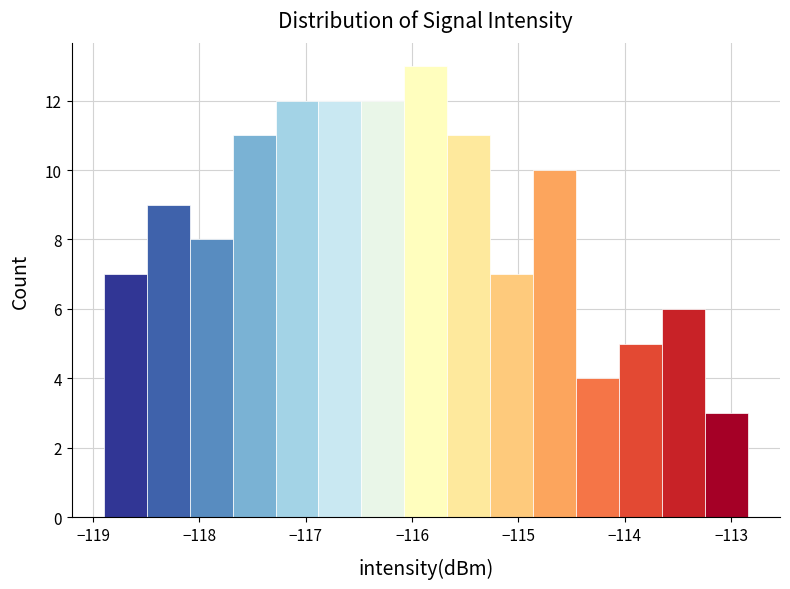

Reading left to right, transcribe this chart: for each bar, give the range it covers on the x-axis and its height. Neither the bar edges nor the heights are printed on the chart, so give them approximately, as read against the axes.

-118.9 to -118.5: 7
-118.5 to -118.1: 9
-118.1 to -117.7: 8
-117.7 to -117.3: 11
-117.3 to -116.9: 12
-116.9 to -116.5: 12
-116.5 to -116.1: 12
-116.1 to -115.7: 13
-115.7 to -115.3: 11
-115.3 to -114.9: 7
-114.9 to -114.5: 10
-114.5 to -114.1: 4
-114.1 to -113.7: 5
-113.7 to -113.2: 6
-113.2 to -112.8: 3